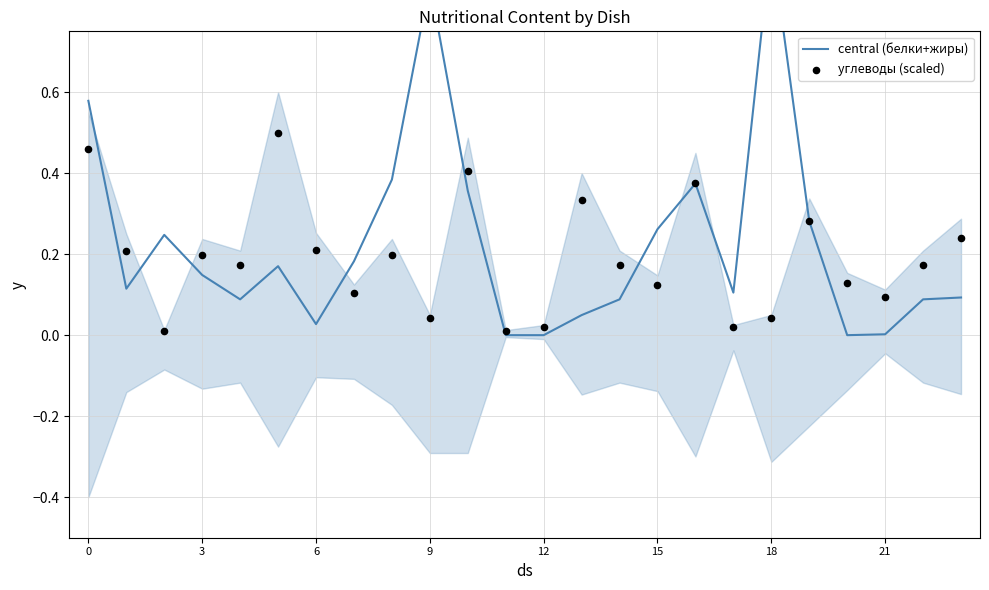

Which series has the largest total across all categories?

central (белки+жиры)